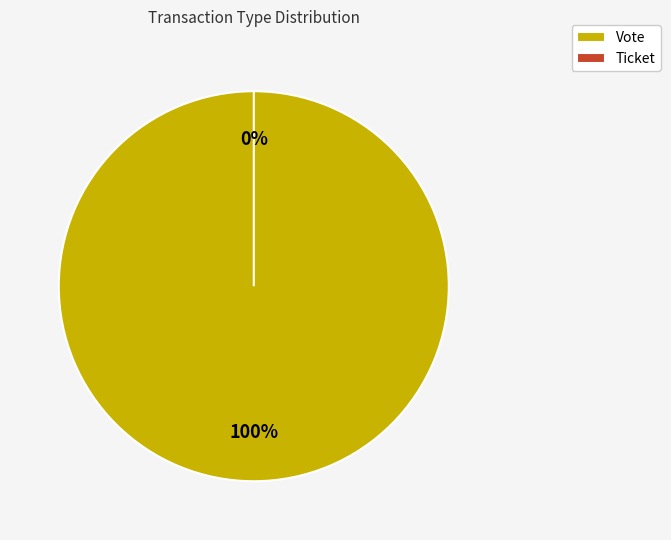

Is the sum of Ticket and Vote greater than half?

Yes